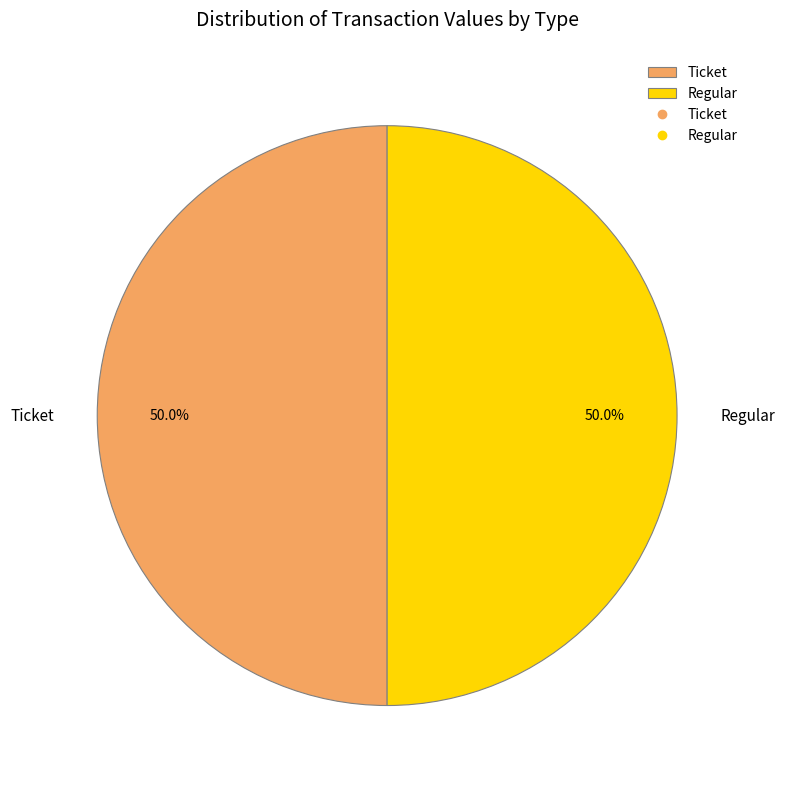

To the nearest percent, what percentage of the pie is Regular?

50%